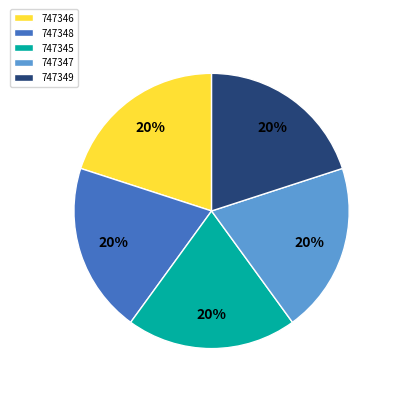

To the nearest percent, what is the difference between the 747349 and 747346 slice percentages?

0%